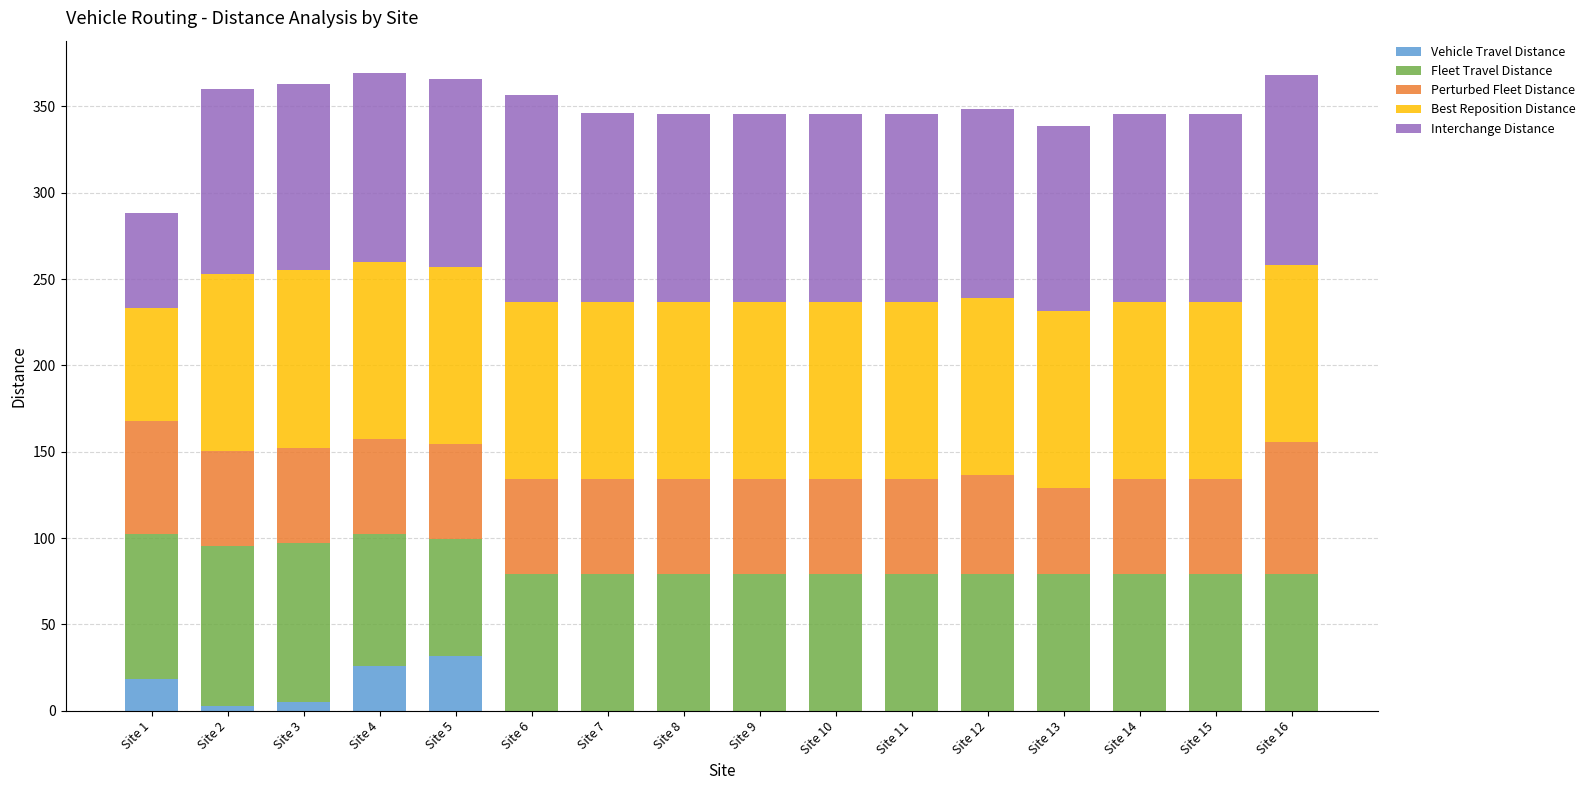

True or false: Vehicle Travel Distance has a value of 0.0 at Site 11.

True